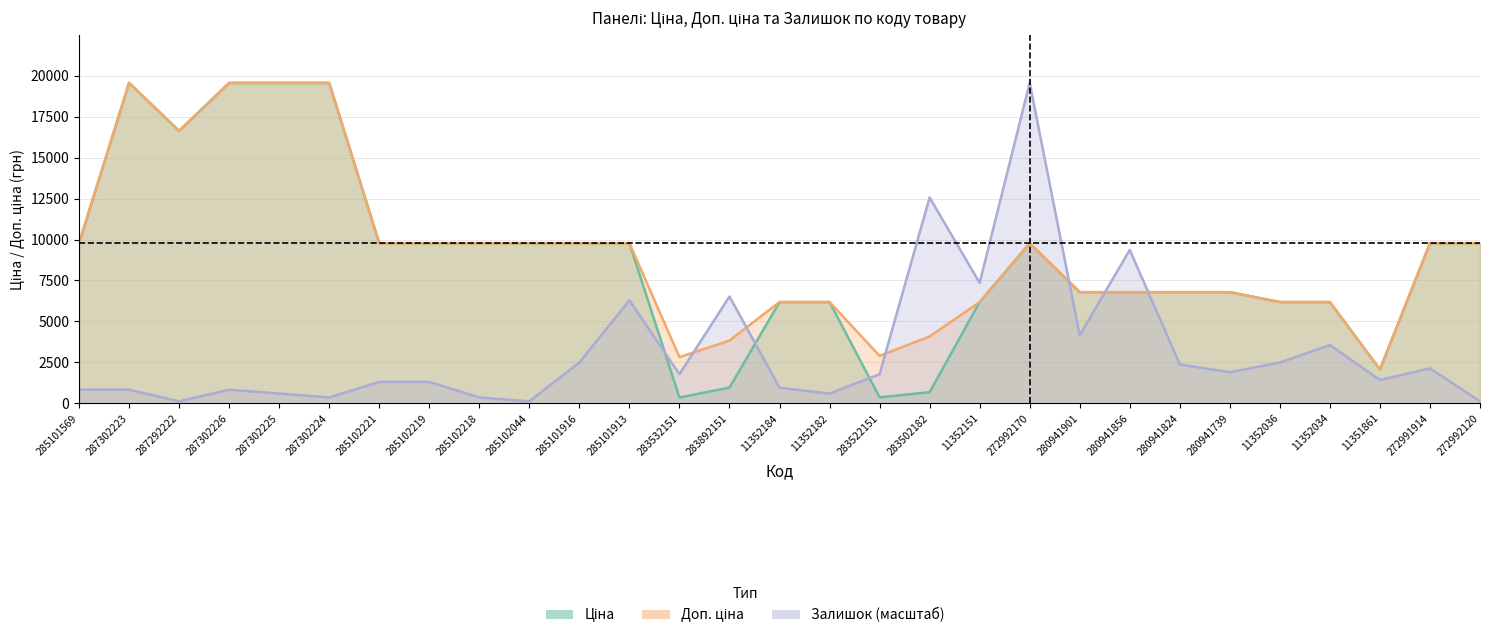

How many interior local valleys does the Ціна series have?

4